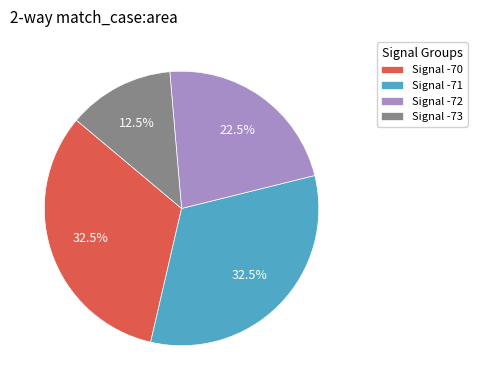

Which has a higher value, Signal -73 or Signal -70?

Signal -70